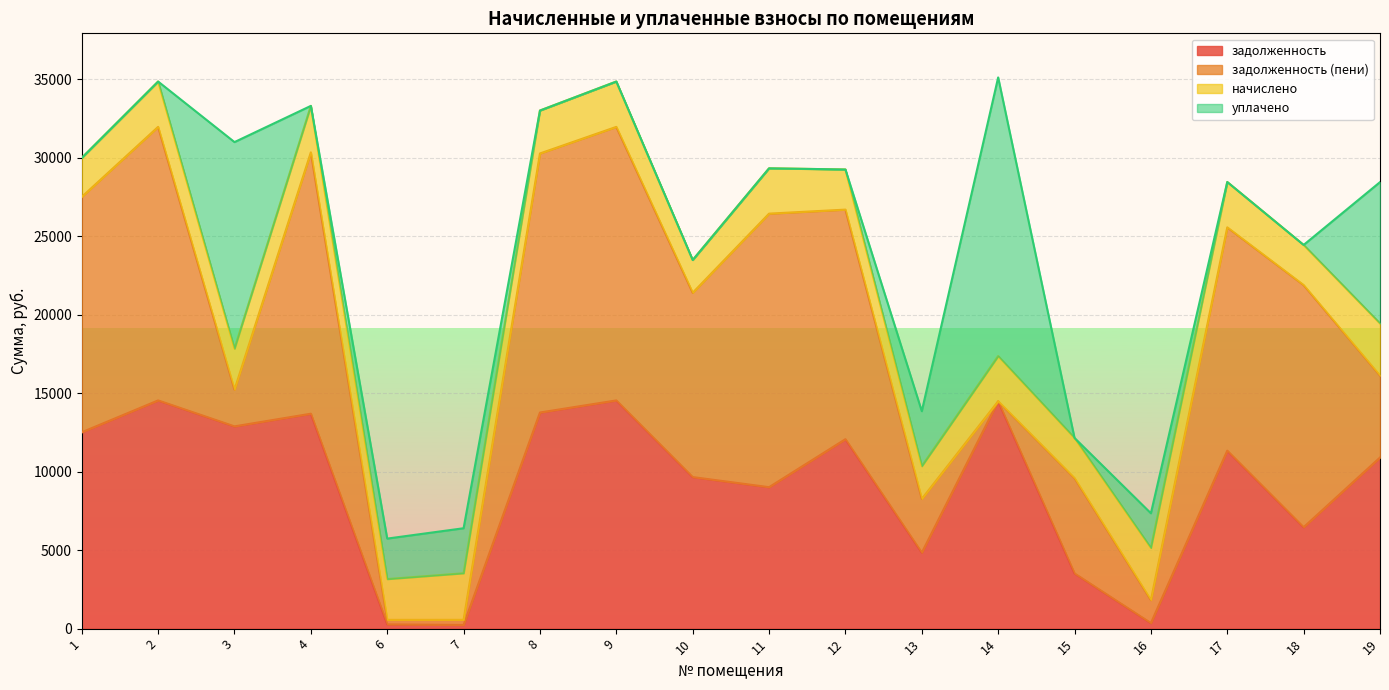

What is the spread (max minus min) of values at 11?

17423.2